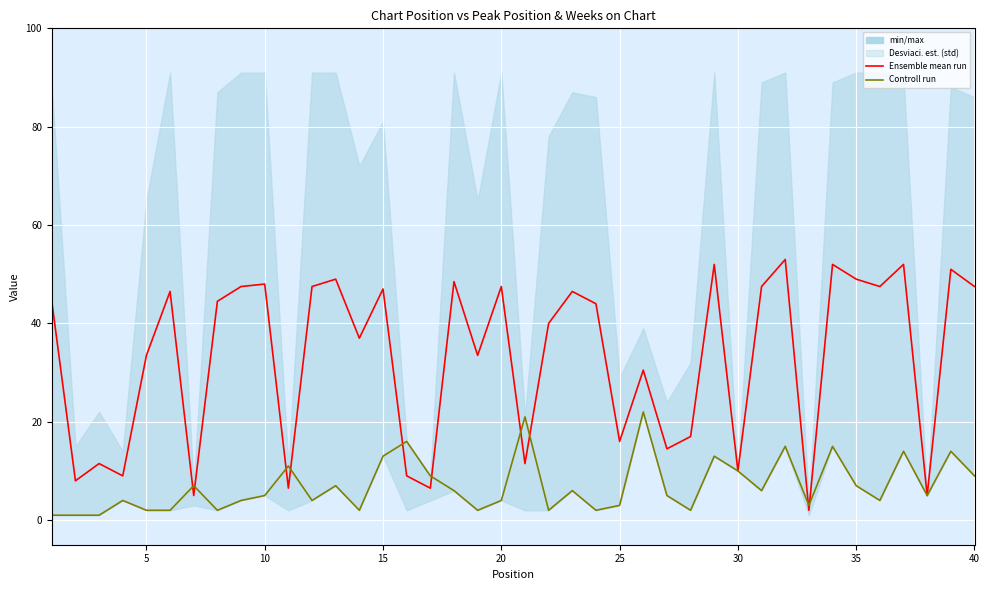

What is the sum of all Controll run values?

281.0